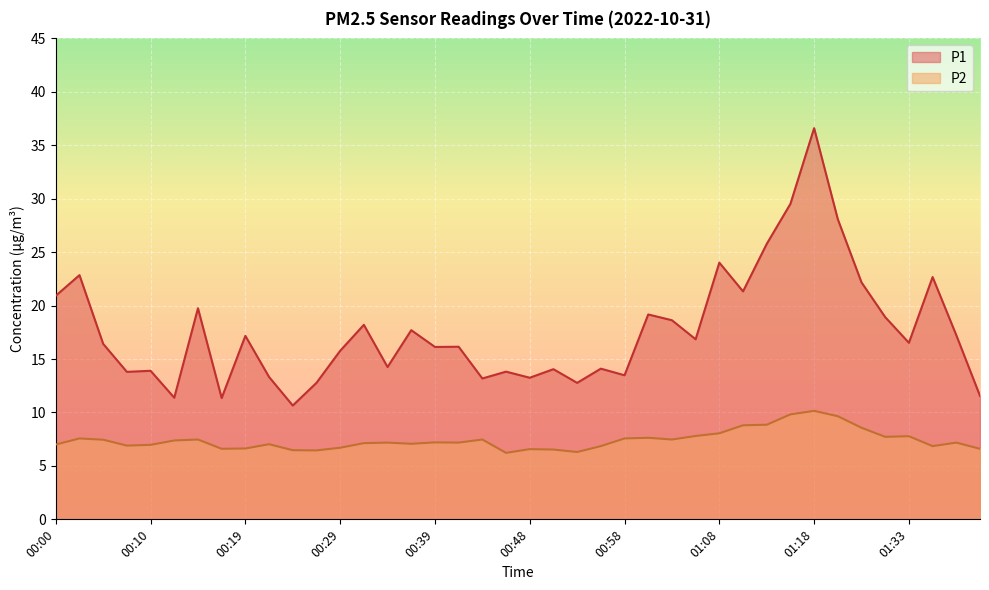

Where does the P1 series first go above 16?

00:00